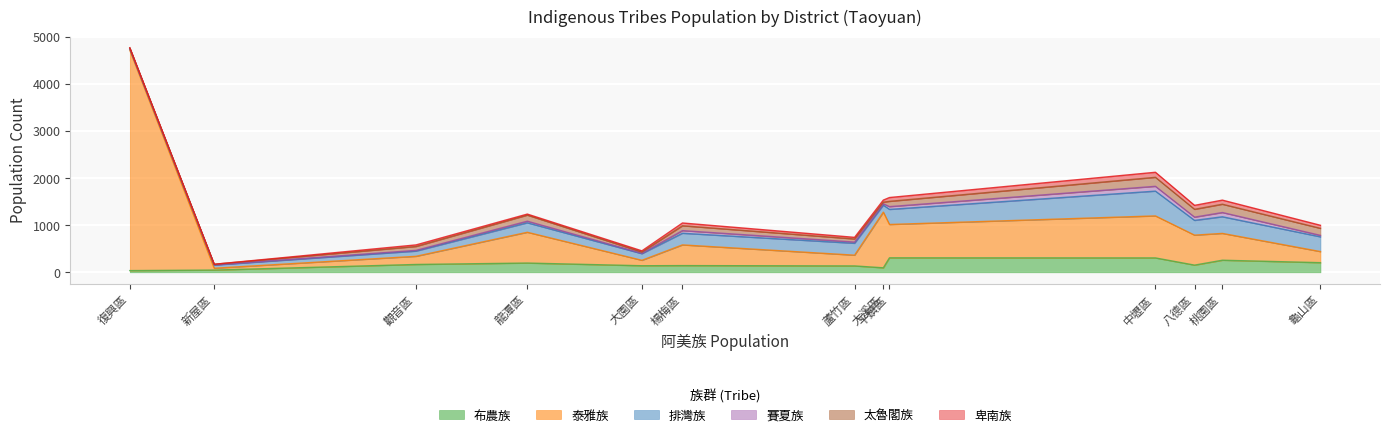

Does the chart display data point markers on the line(s)?

No